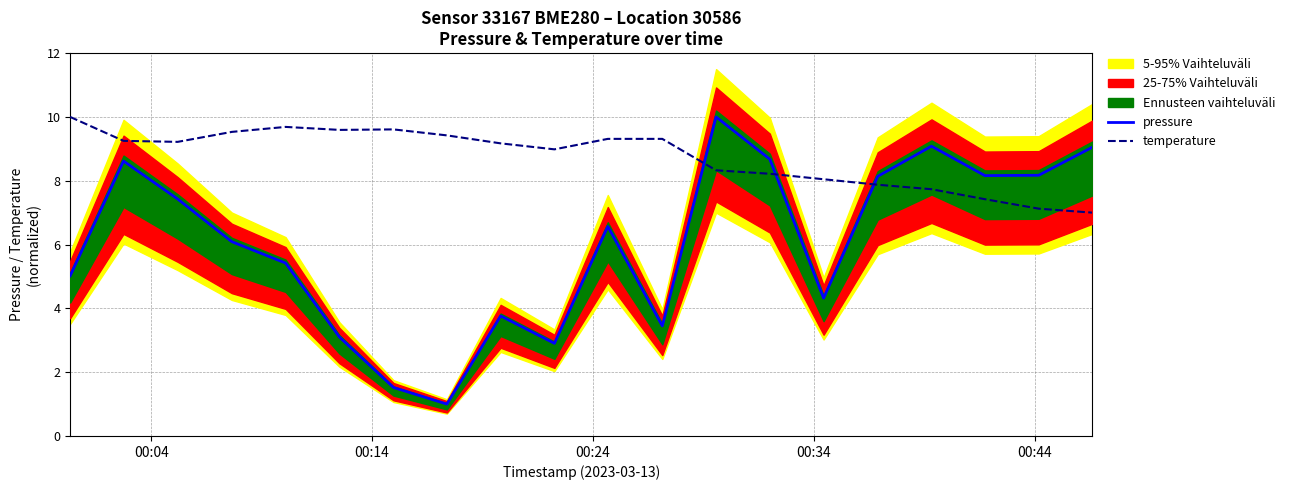

What is the maximum value for pressure?

10.0